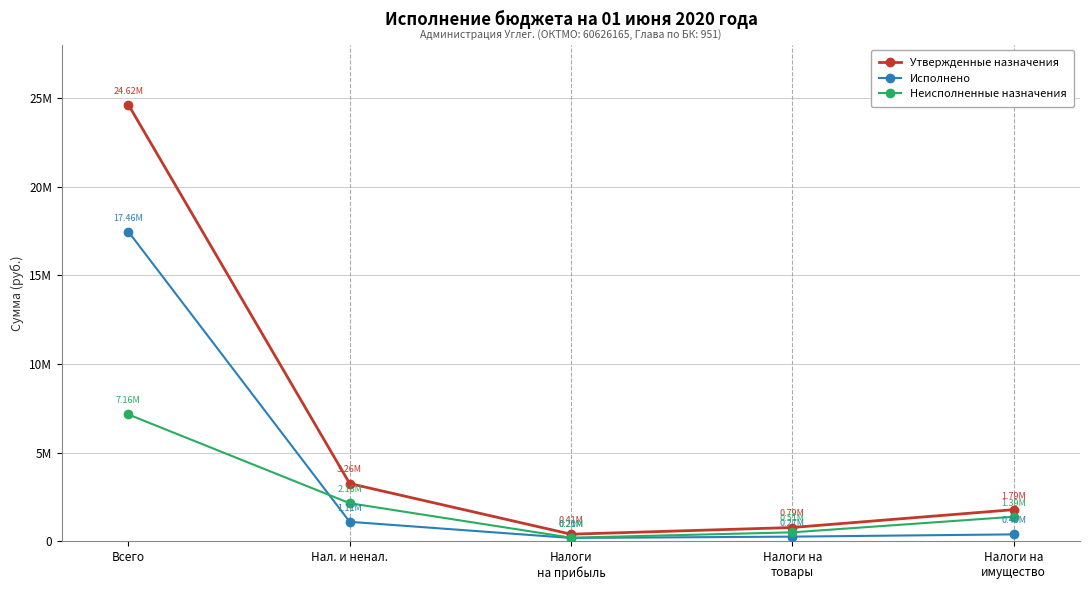

Does the chart have visible grid lines?

Yes